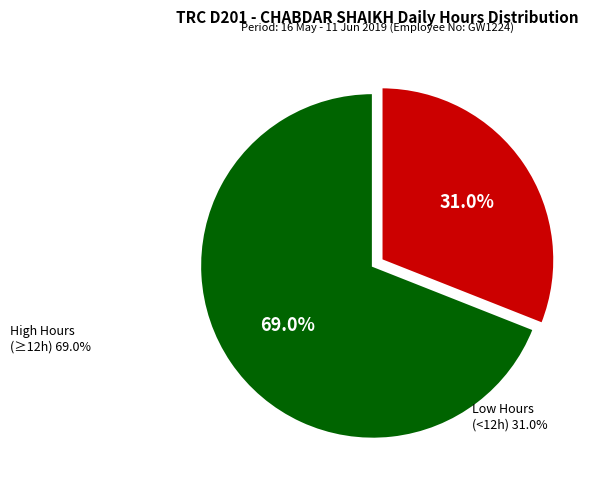

Does any single category account for the majority?

Yes